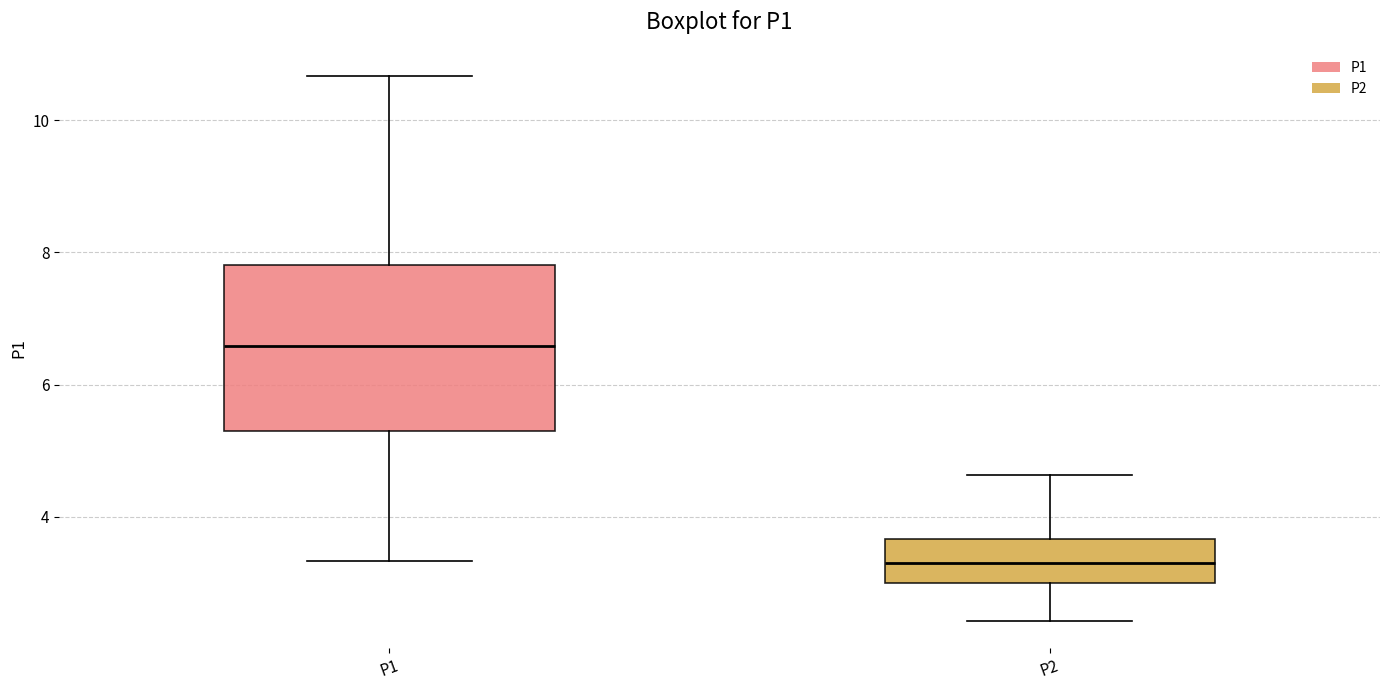

Reading left to right, transcribe this box plot: for each box, give where its median line is, the range the box spans, and where its two whiskers end, as read against the y-axis. The values are not printed on the chart, so give them approximately, as read against the axis.

P1: median 6.6, box 5.2 to 7.8, whiskers 3.4 to 10.6
P2: median 3.4, box 3.0 to 3.6, whiskers 2.4 to 4.6